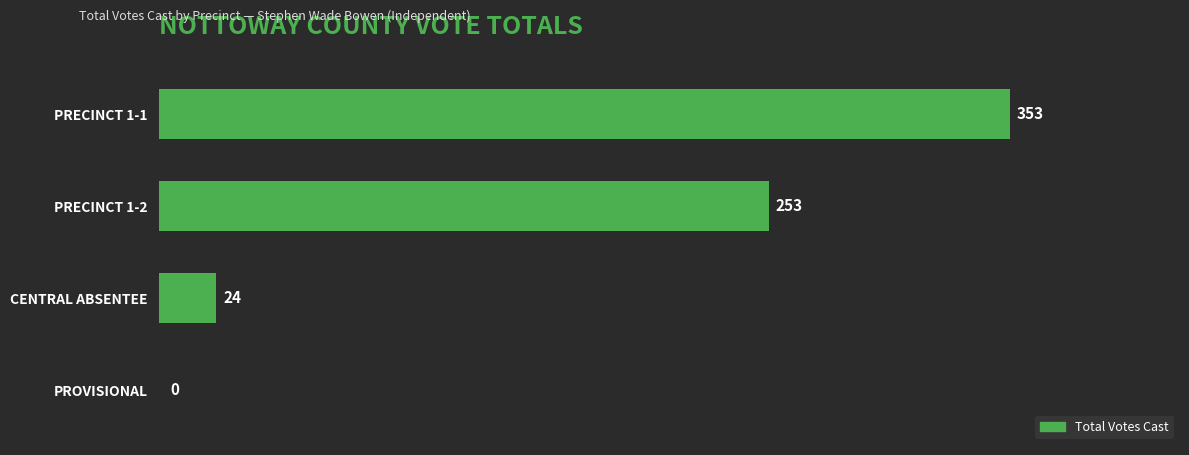

Reading top to bottom, transcribe all the data shown in this chart.

PRECINCT 1-1=353	PRECINCT 1-2=253	CENTRAL ABSENTEE=24	PROVISIONAL=0